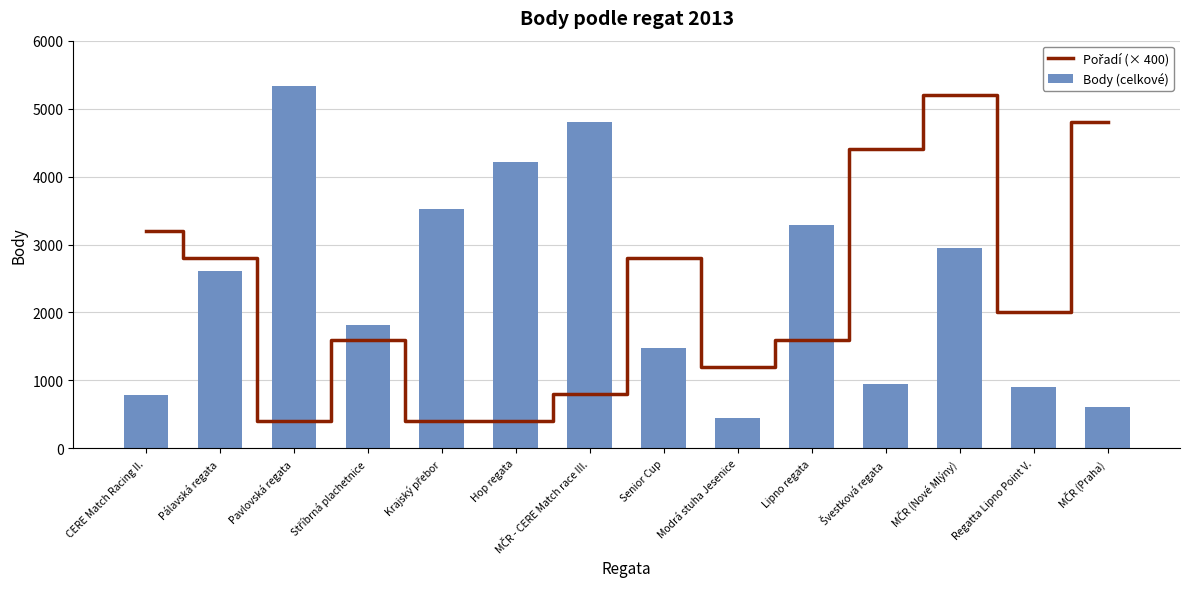

How many groups of bars are there?

14